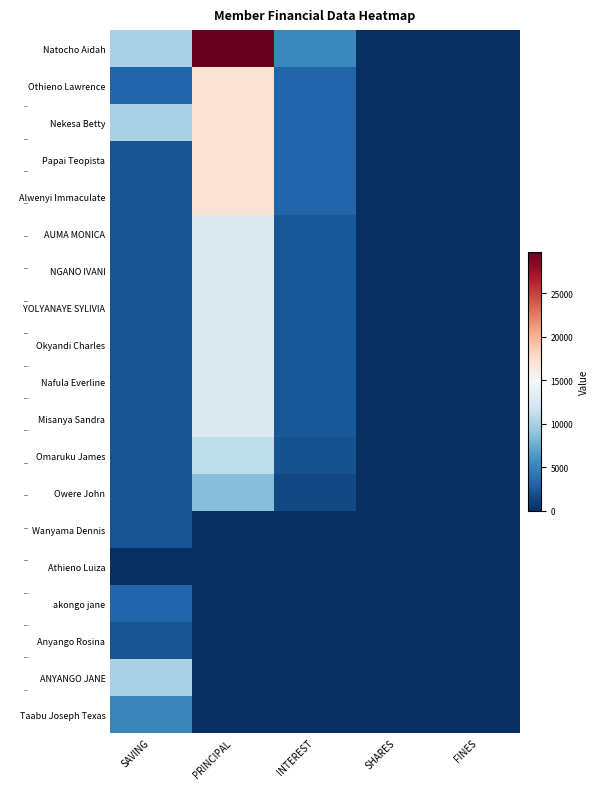

What is the sum of the Nafula Everline values at SHARES and SAVING?

2000